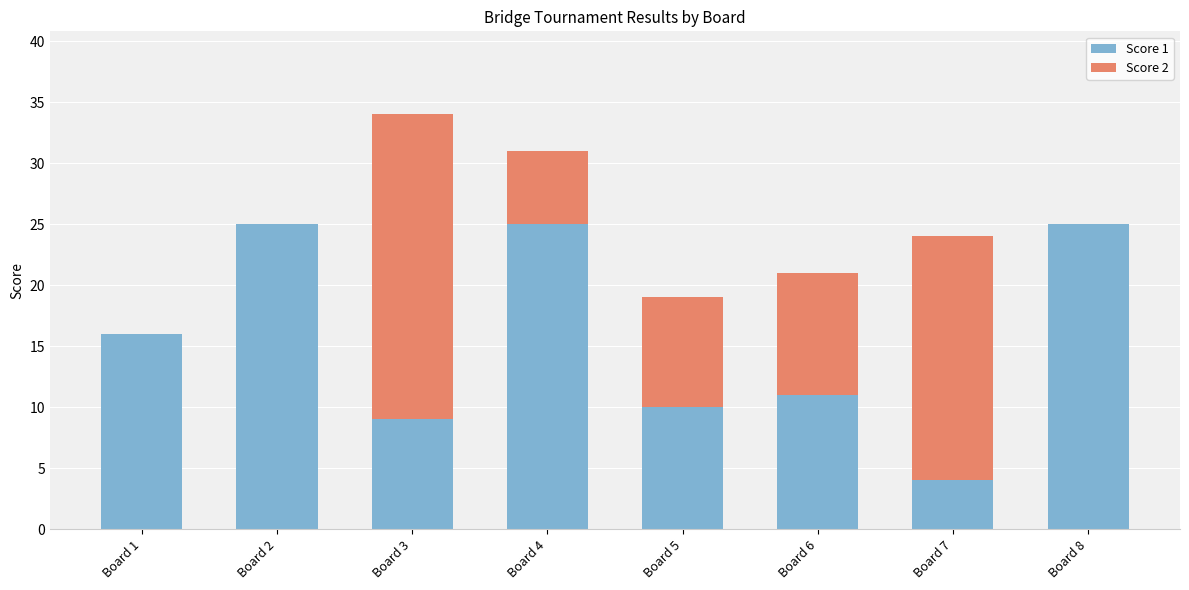

Is it true that Score 1 equals 15 at Board 8?

False